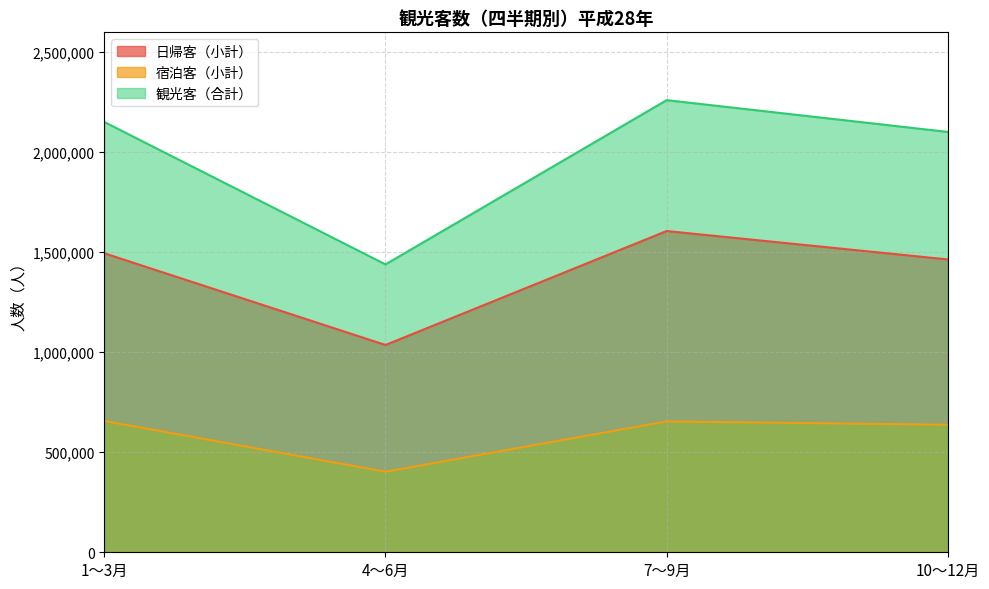

Reading right to left, what are all the values shown in this chart?

日帰客（小計）: 1462508	1604376	1035280	1493273
宿泊客（小計）: 636802	653600	402420	655762
観光客（合計）: 2099310	2257976	1437700	2149035